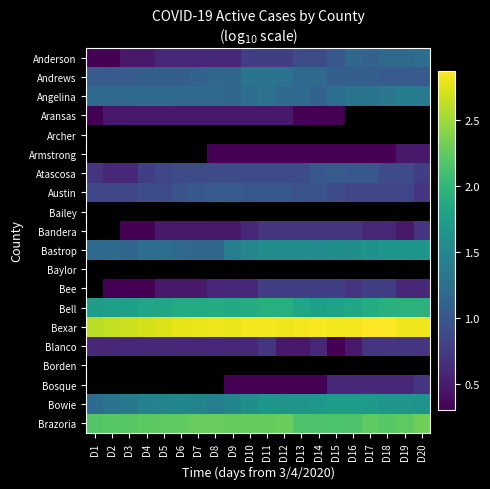

What is the difference between the Austin values at D9 and D13?

0.1